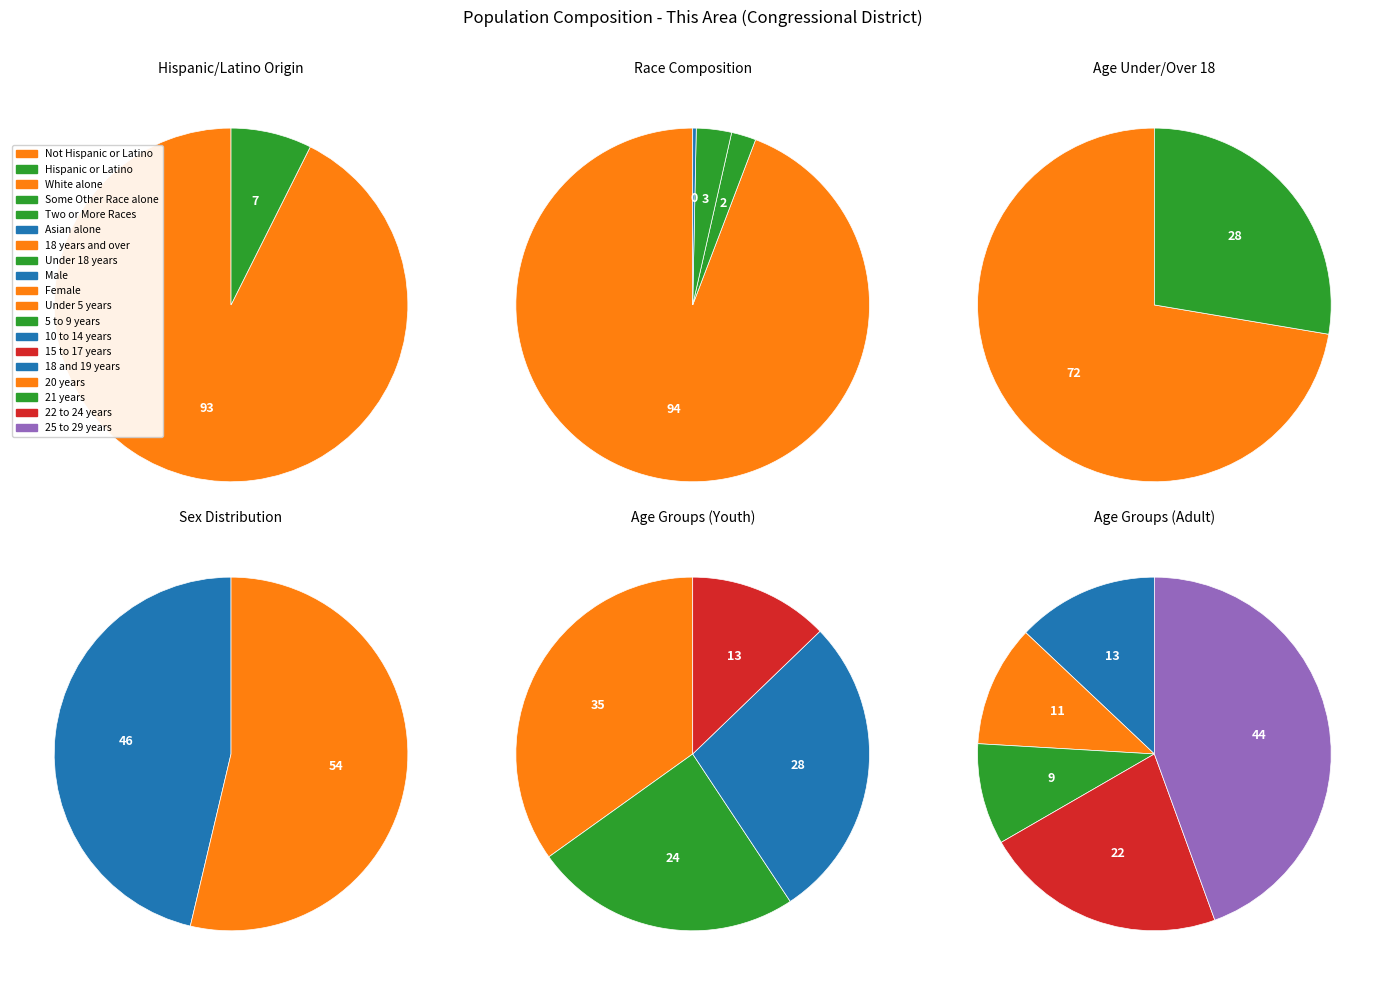

Do Asian alone and American Indian and Alaska Native together represent more than half of the pie?

No